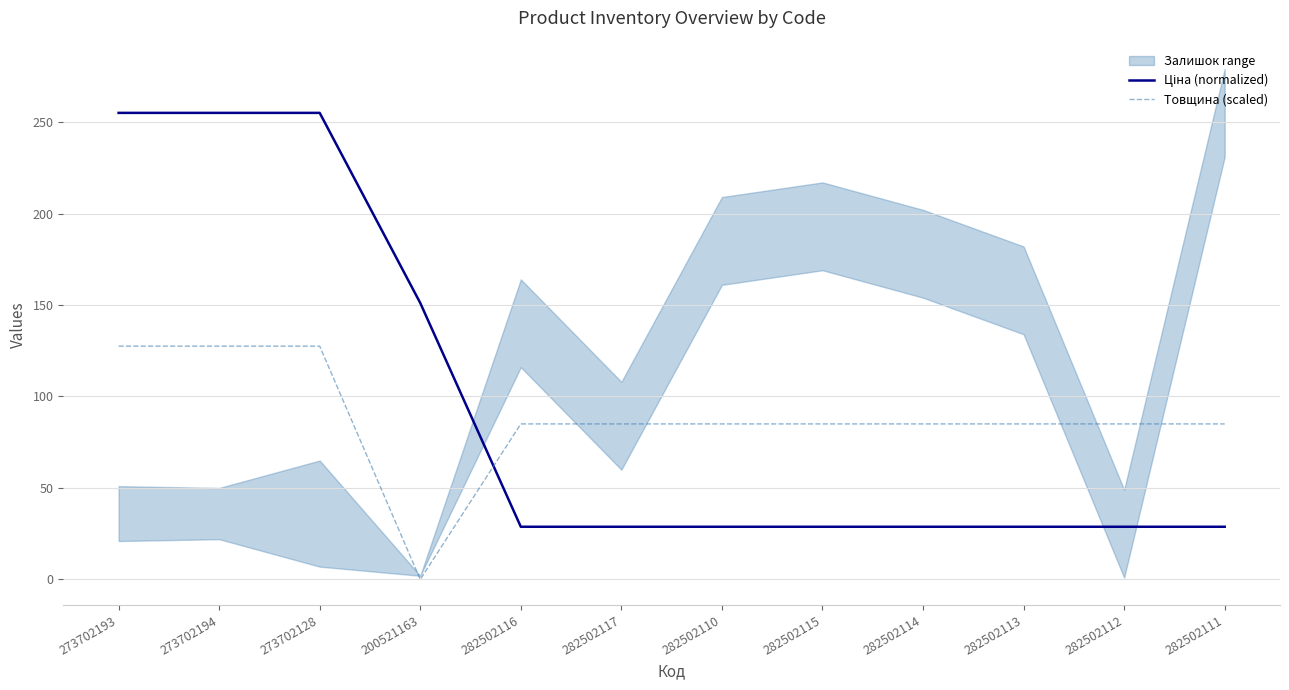

What is the value of the Ціна (normalized) point at the 9th from the left?

28.8